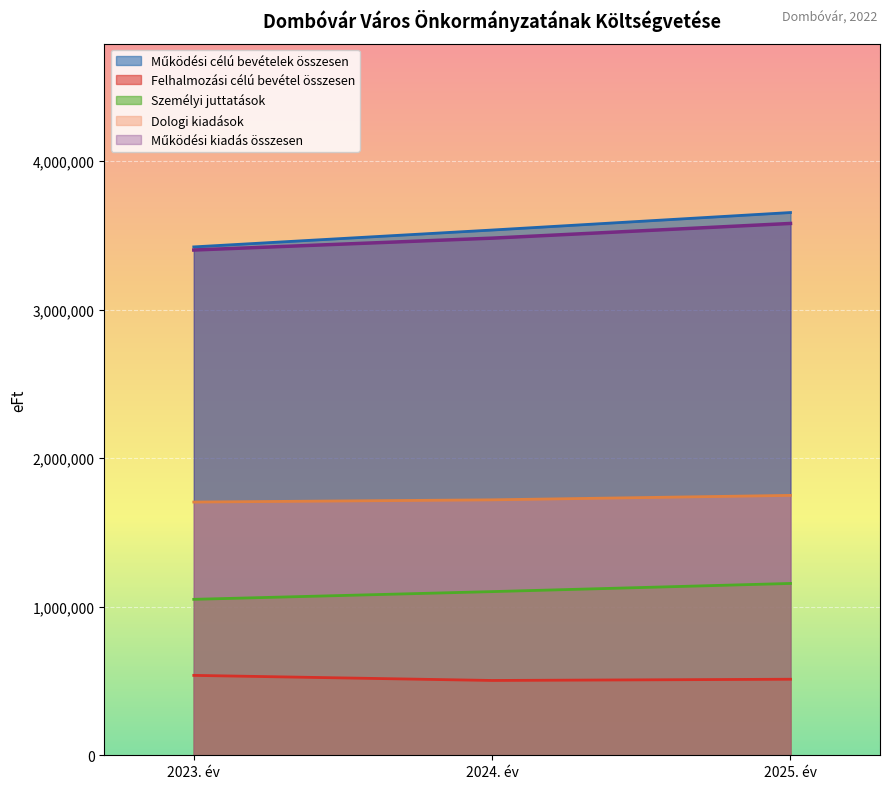

How many lines are shown in the chart?

5